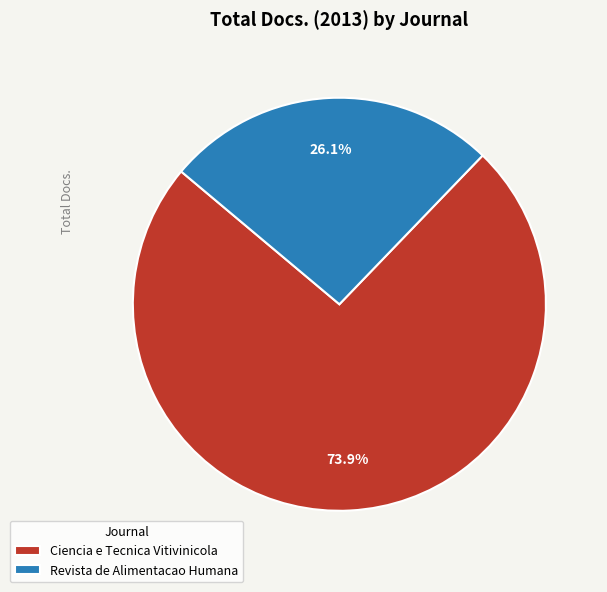

Which category accounts for the majority?

Ciencia e Tecnica Vitivinicola